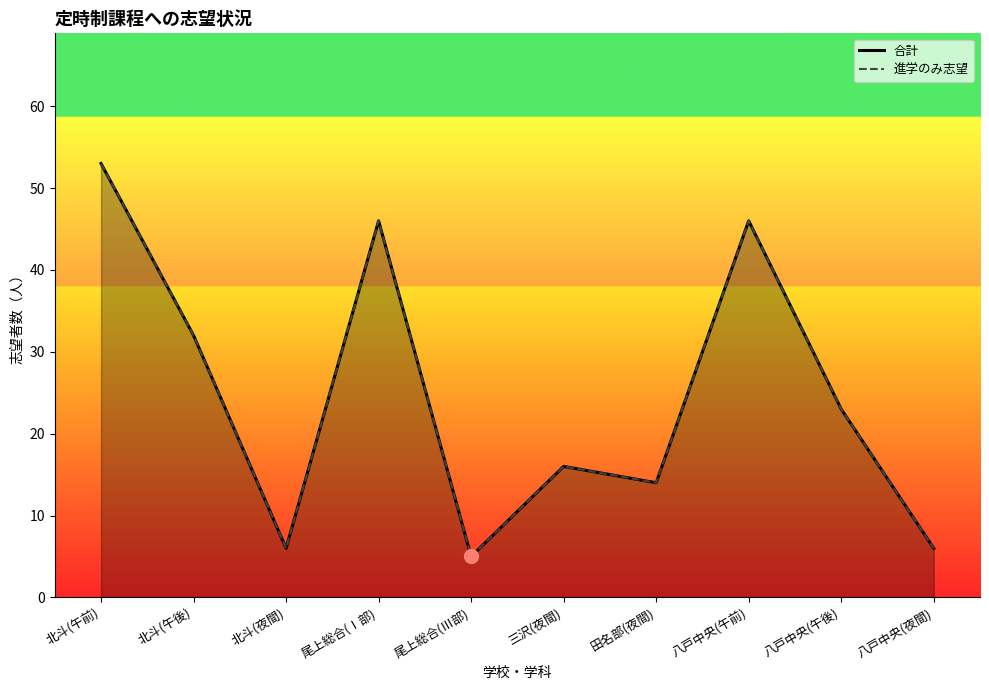

Rank the series at 北斗(午前) from lowest to highest value.

合計, 進学のみ志望